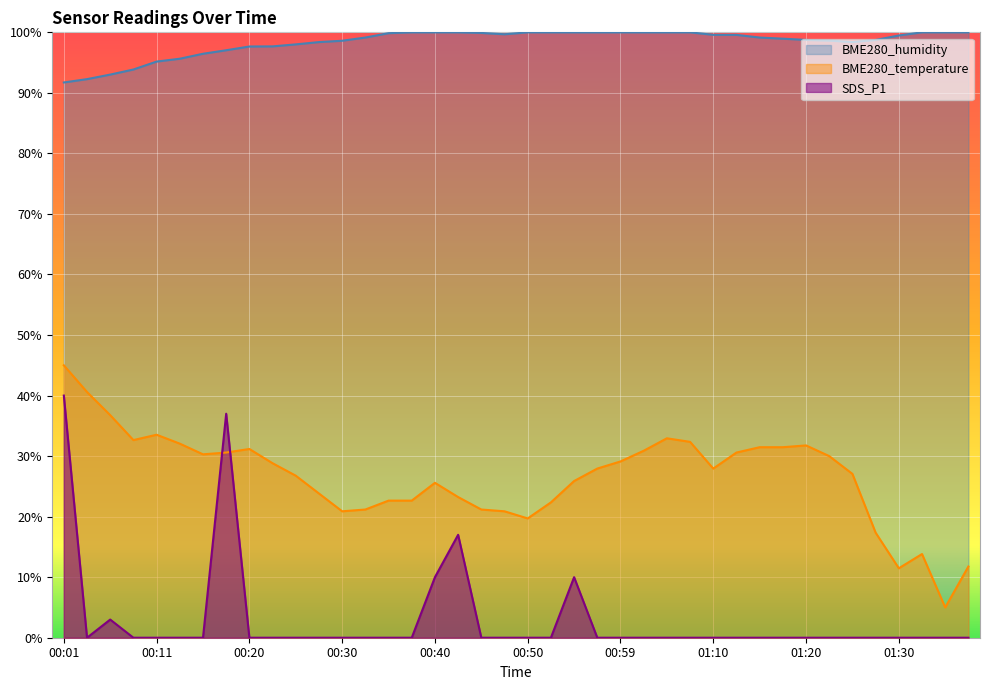

The value of BME280_temperature at 01:37 is 11.8. True or false?

True